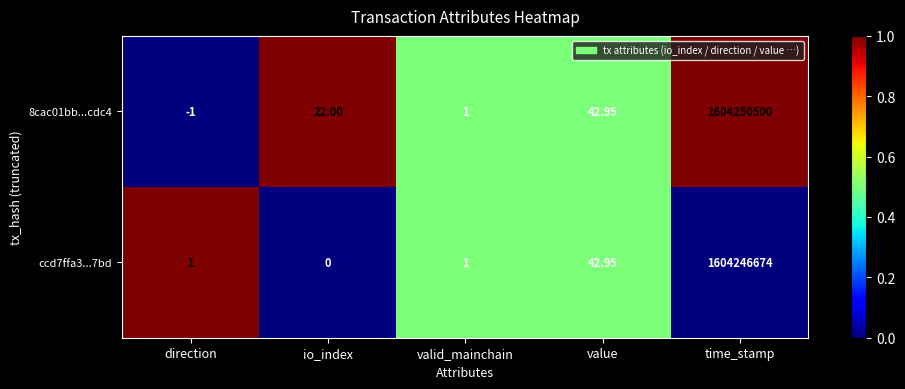

Where is ccd7ffa3...7bd nearest to the value 802123337?

value